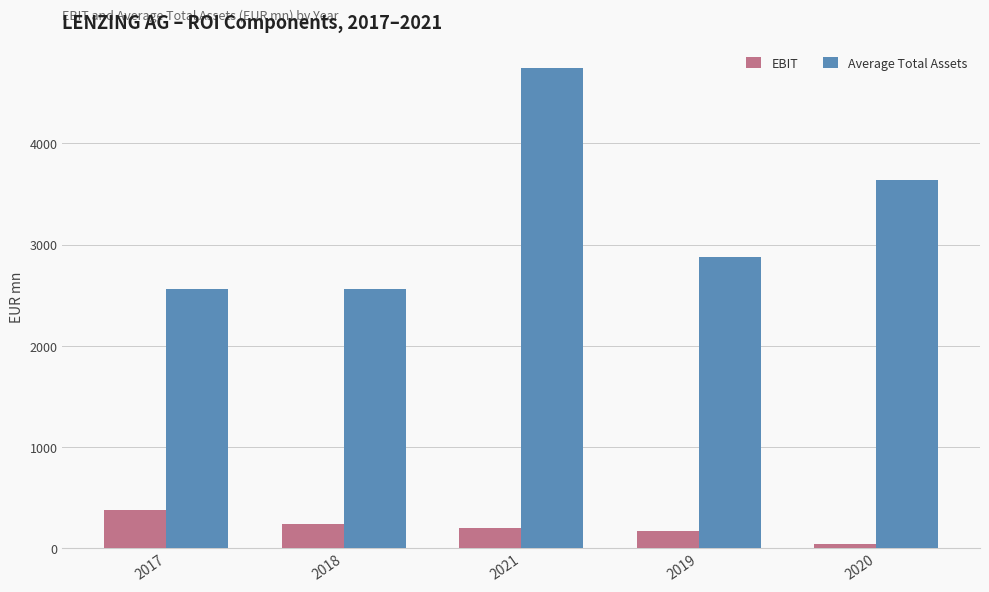

At how many categories does at least one series exceed 40?

5